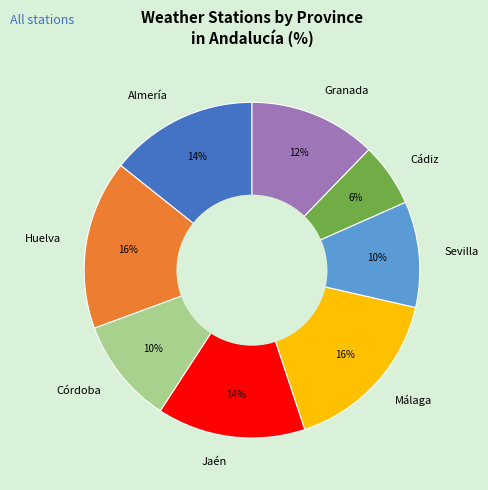

Combined, do Jaén and Córdoba account for over 50%?

No